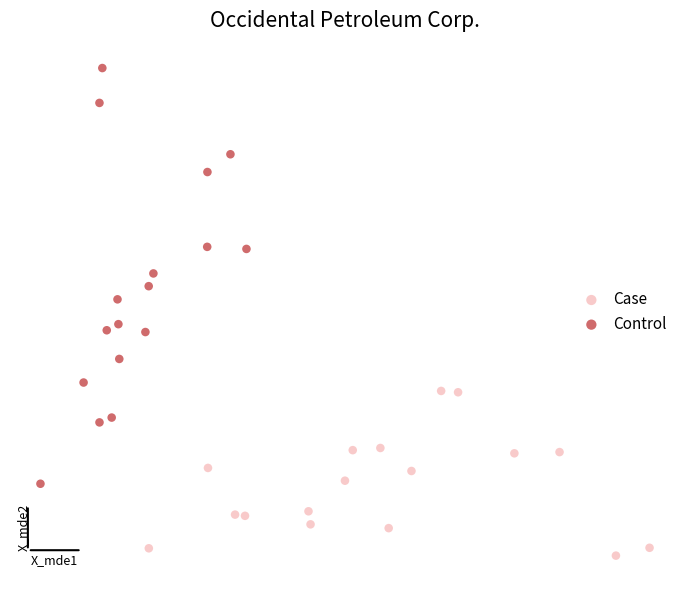

Which series reaches the maximum Y coordinate?

Control